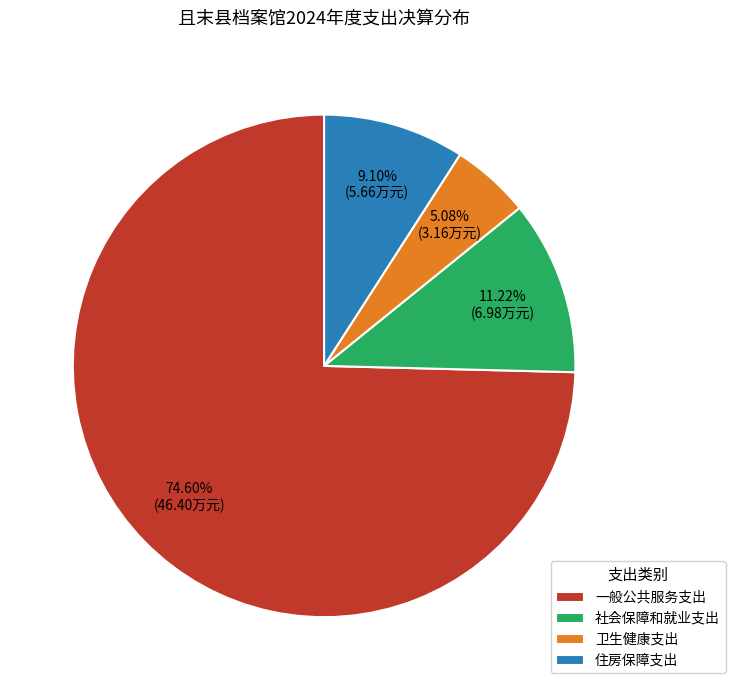

Rank the categories by value from lowest to highest.

卫生健康支出, 住房保障支出, 社会保障和就业支出, 一般公共服务支出